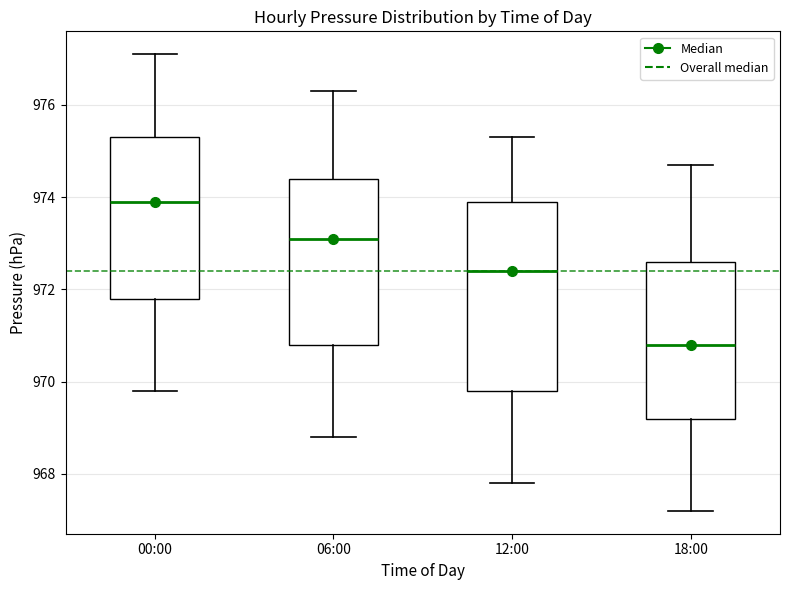

Reading left to right, transcribe this box plot: for each box, give where its median line is, the range the box spans, and where its two whiskers end, as read against the y-axis. The values are not printed on the chart, so give them approximately, as read against the axis.

00:00: median 974.0, box 971.8 to 975.4, whiskers 969.8 to 977.2
06:00: median 973.2, box 970.8 to 974.4, whiskers 968.8 to 976.4
12:00: median 972.4, box 969.8 to 974.0, whiskers 967.8 to 975.4
18:00: median 970.8, box 969.2 to 972.6, whiskers 967.2 to 974.8